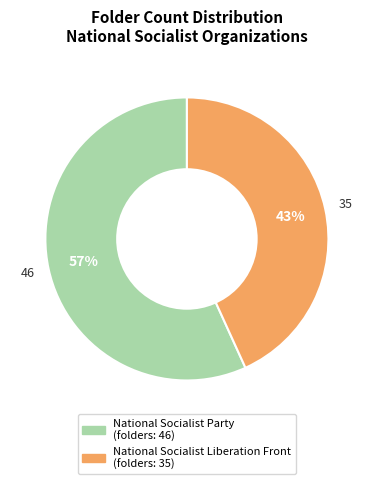

To the nearest percent, what is the combined percentage of National Socialist Liberation Front and National Socialist Party?

100%